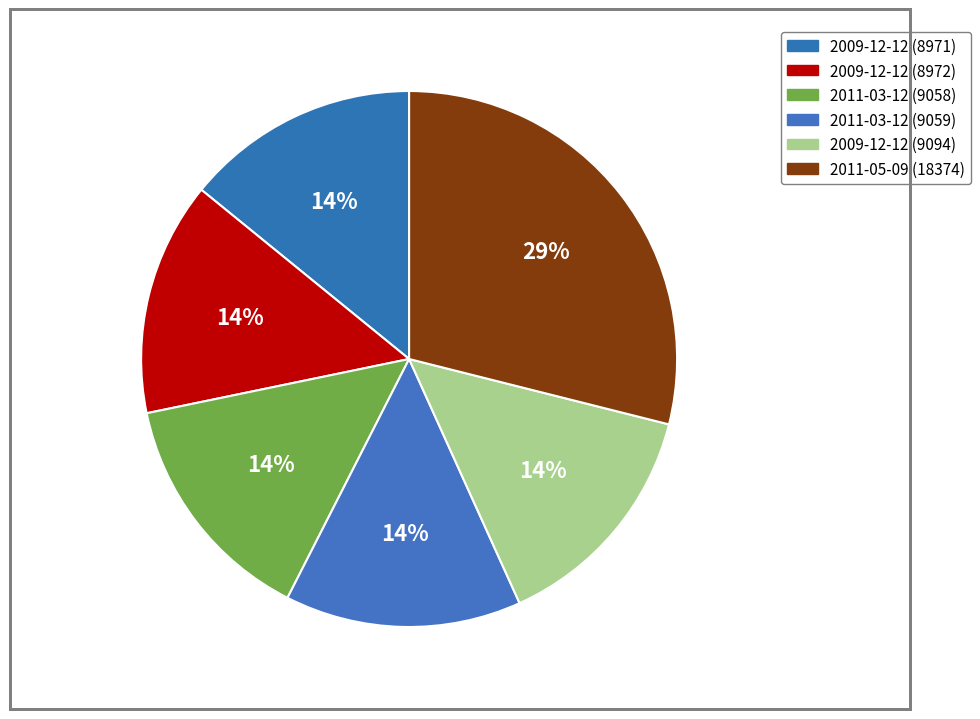

The 2011-05-09 (18374) slice represents 43% of the pie. True or false?

False